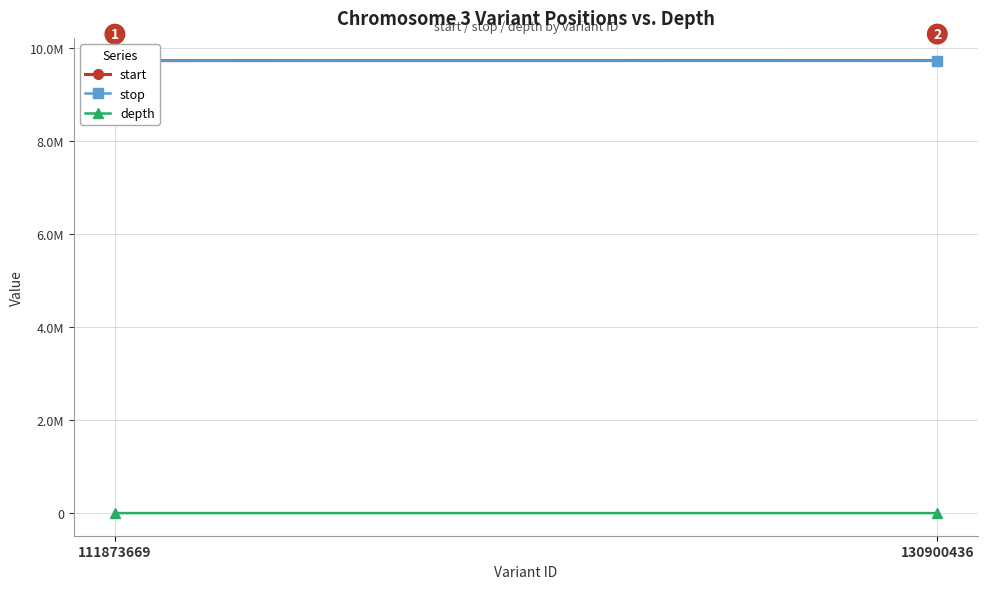

Which series has the largest total across all categories?

stop